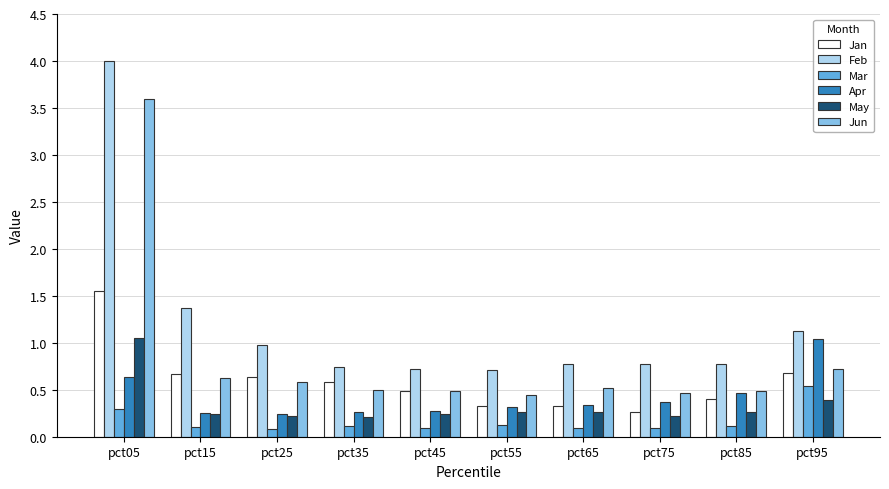

Is it true that Mar equals 0.1 at pct85?

True